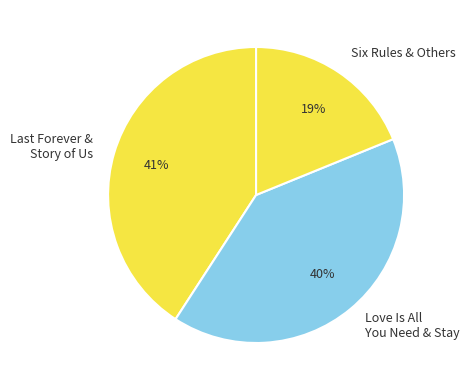

How many segments does this pie chart have?

3